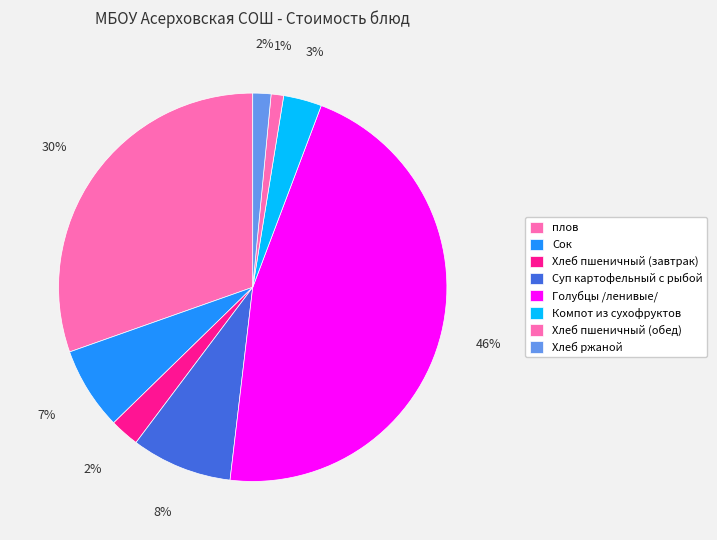

To the nearest percent, what is the average slice percentage?

12%